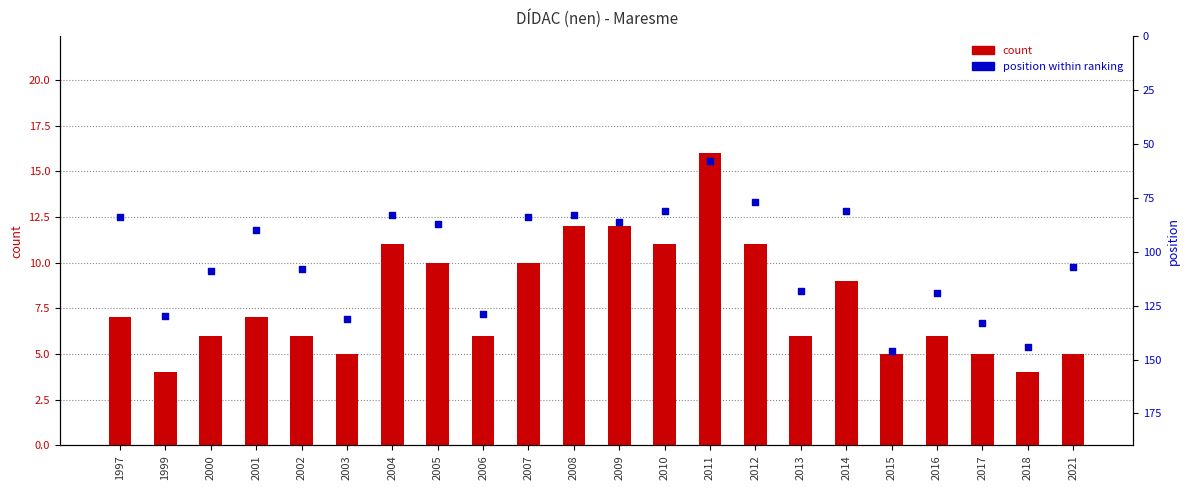

Which series reaches the maximum Y coordinate?

position within ranking